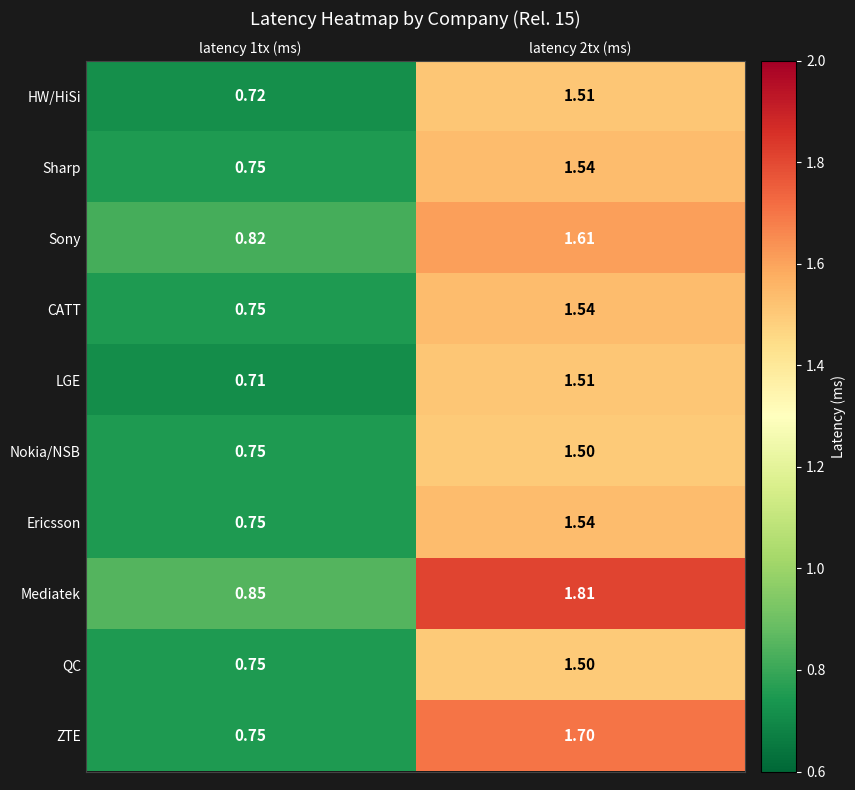

Which series has the largest range (max minus min)?

Mediatek